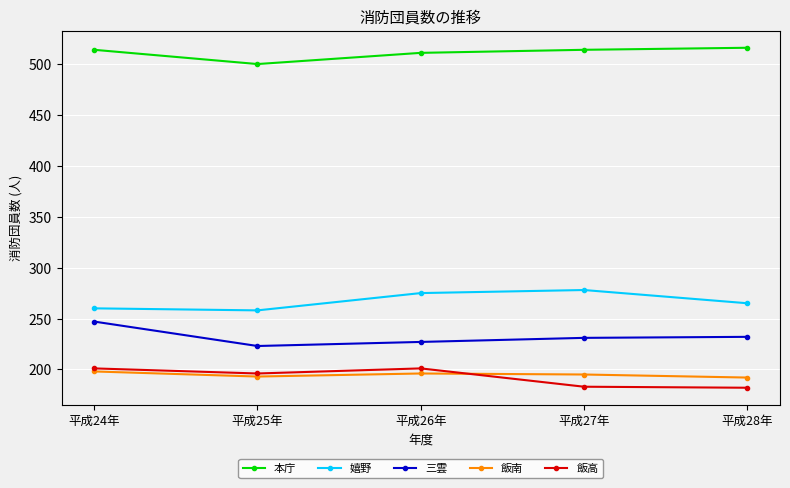

What is the smallest value displayed?

182